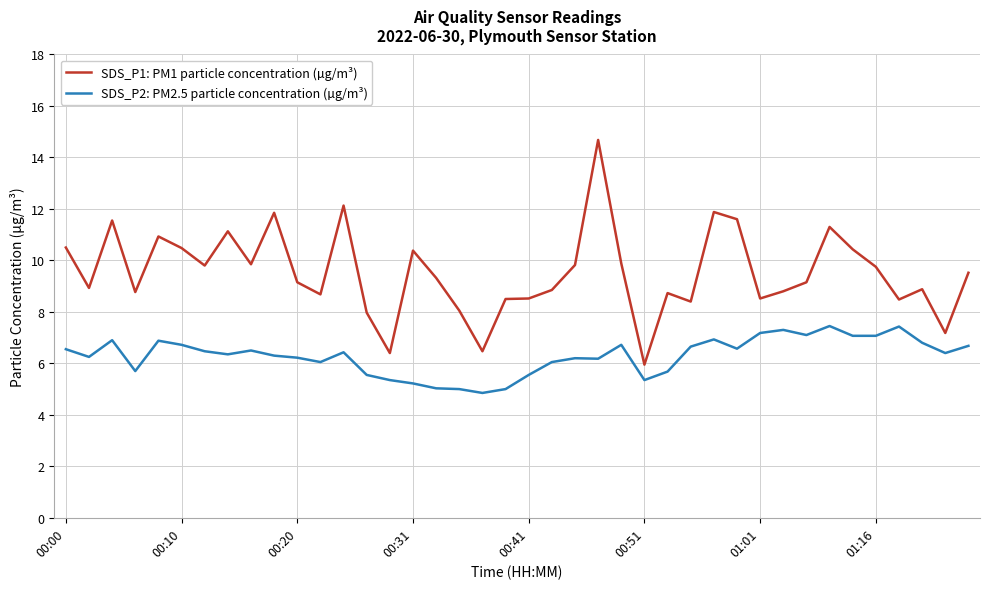

List the series in order of their peak value, highest first.

SDS_P1: PM1 particle concentration (µg/m³), SDS_P2: PM2.5 particle concentration (µg/m³)